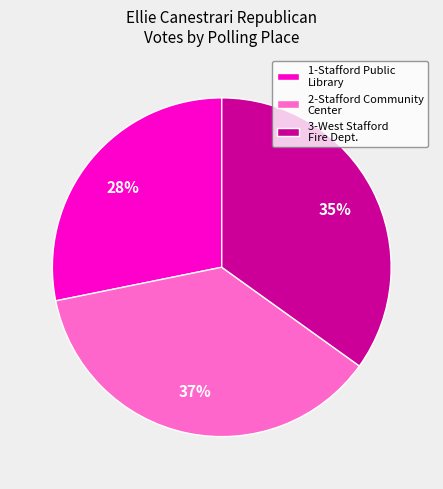

The 2-Stafford Community Center slice represents 25% of the pie. True or false?

False